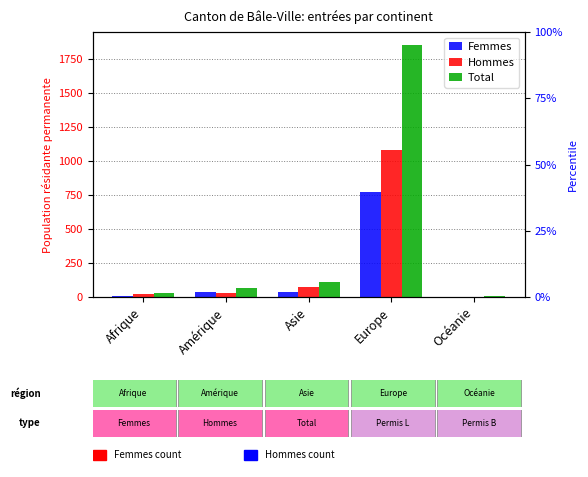

How many values in the Hommes series are below 33?

2